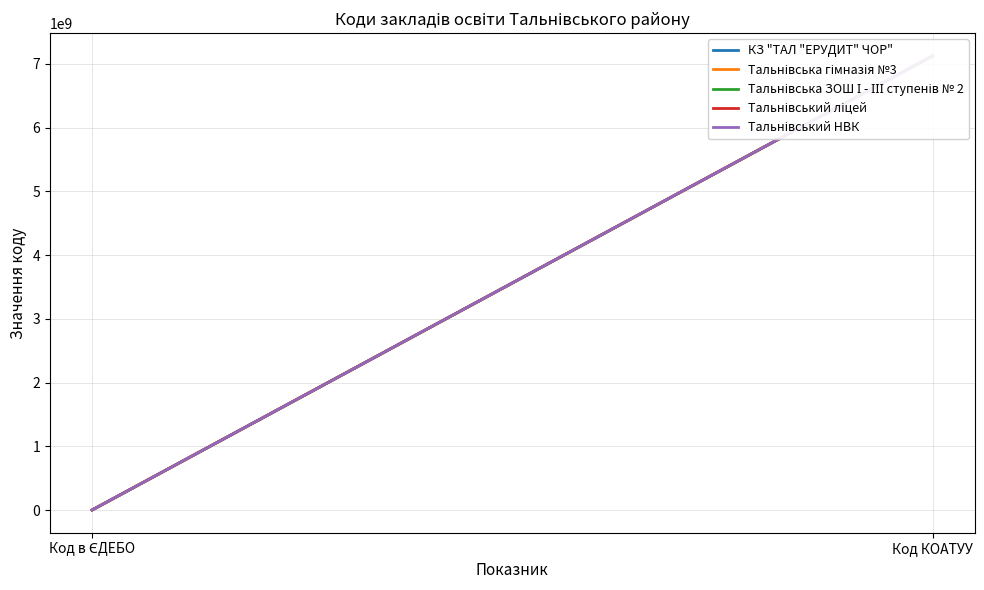

True or false: КЗ "ТАЛ "ЕРУДИТ" ЧОР" has a value of 12220786953 at Код КОАТУУ.

False